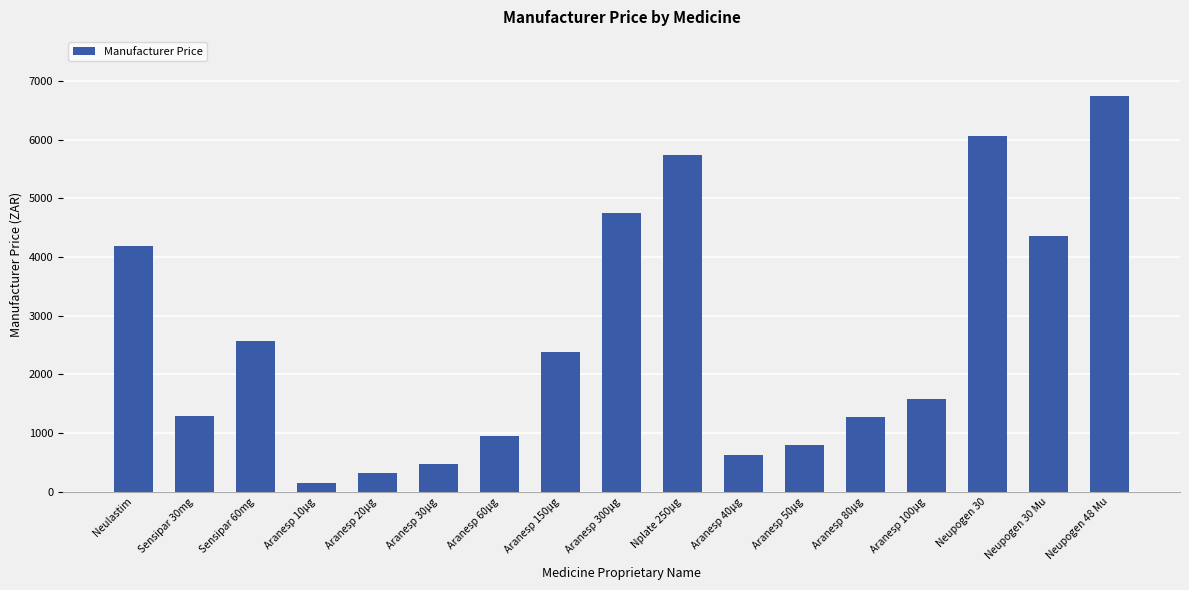

What is the smallest value displayed?

158.4